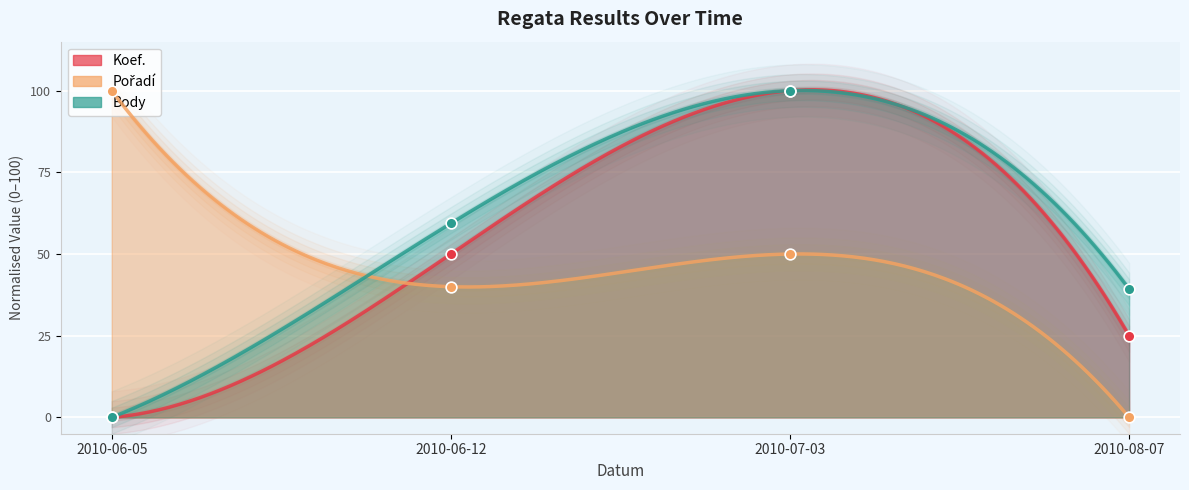

At how many categories does at least one series exceed 75?

2